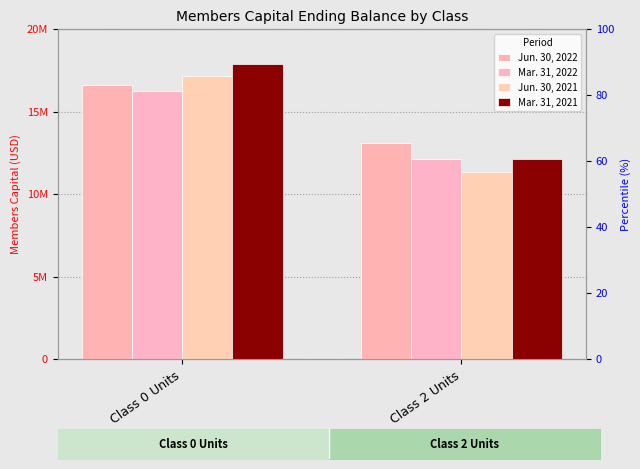

The value of Jun. 30, 2022 at Class 2 Units is 2638797. True or false?

False